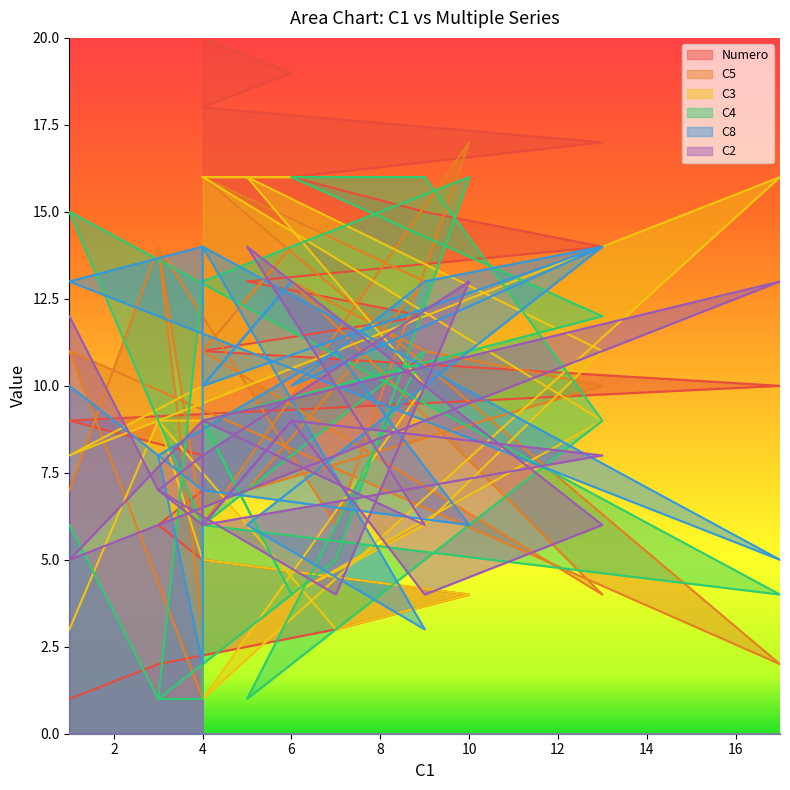

What is the maximum value for C5?

17